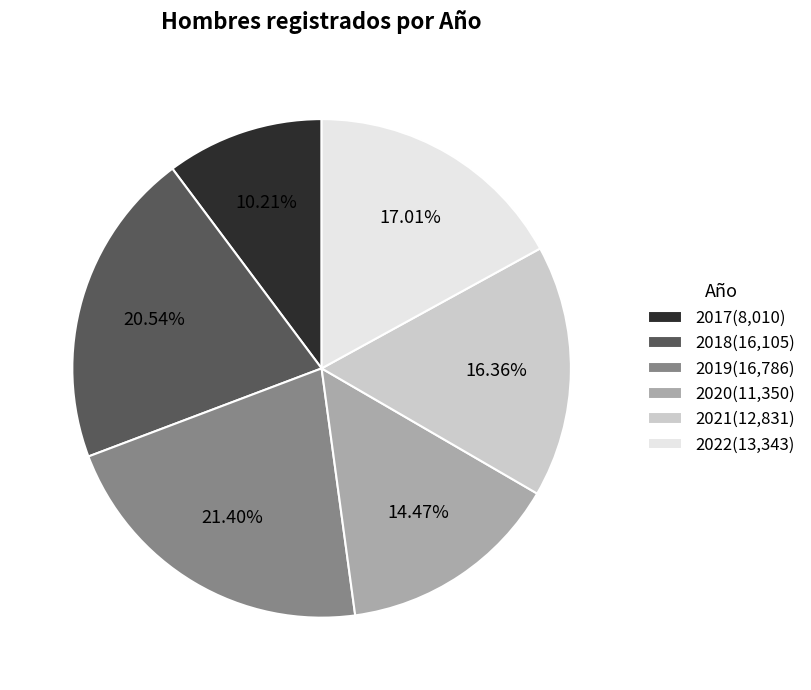

To the nearest percent, what percentage of the pie is 2021?

16%